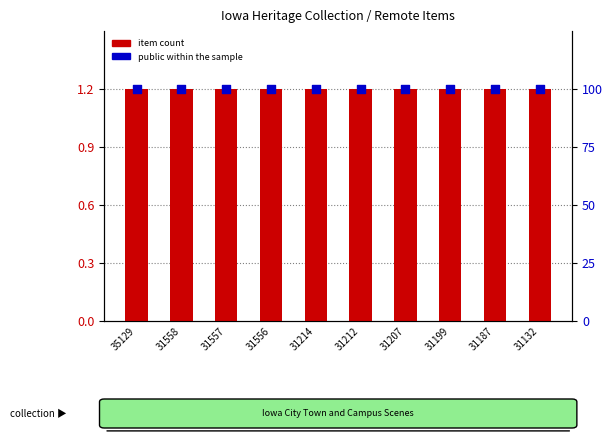

Which series reaches the maximum Y coordinate?

public (100%)